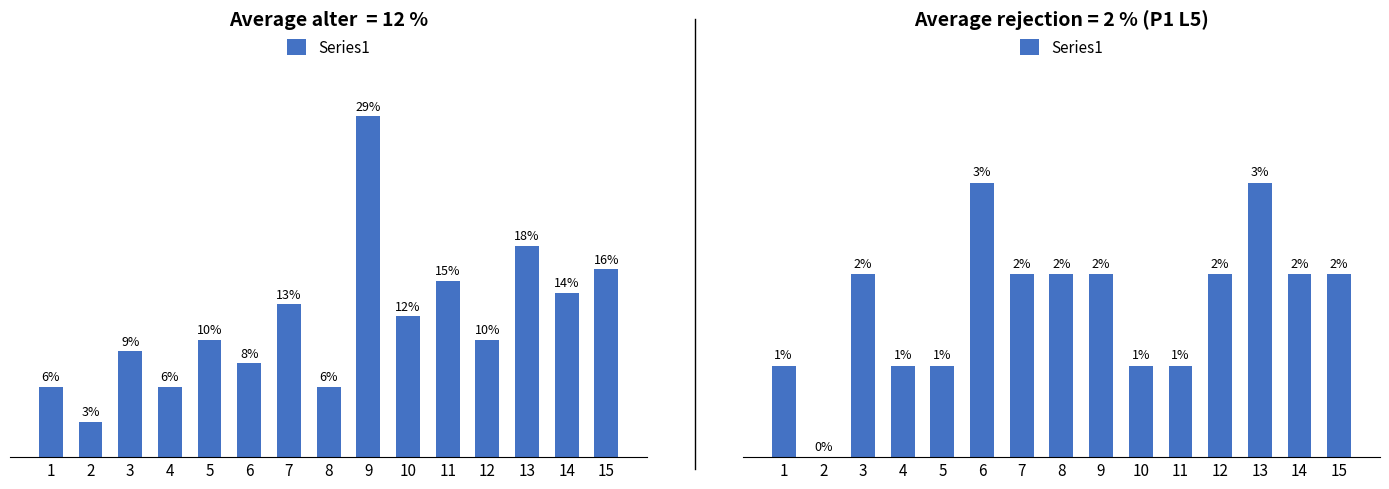

Is it true that the value at 12 is 0?

False